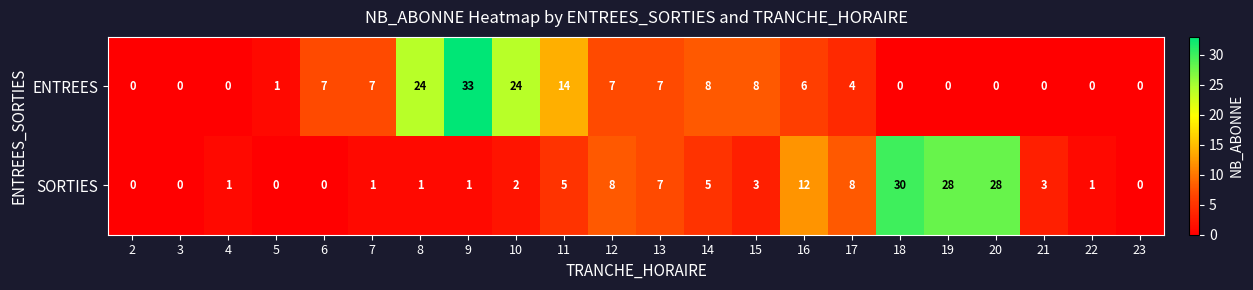

What is the difference between the highest and lowest values at 16?

6